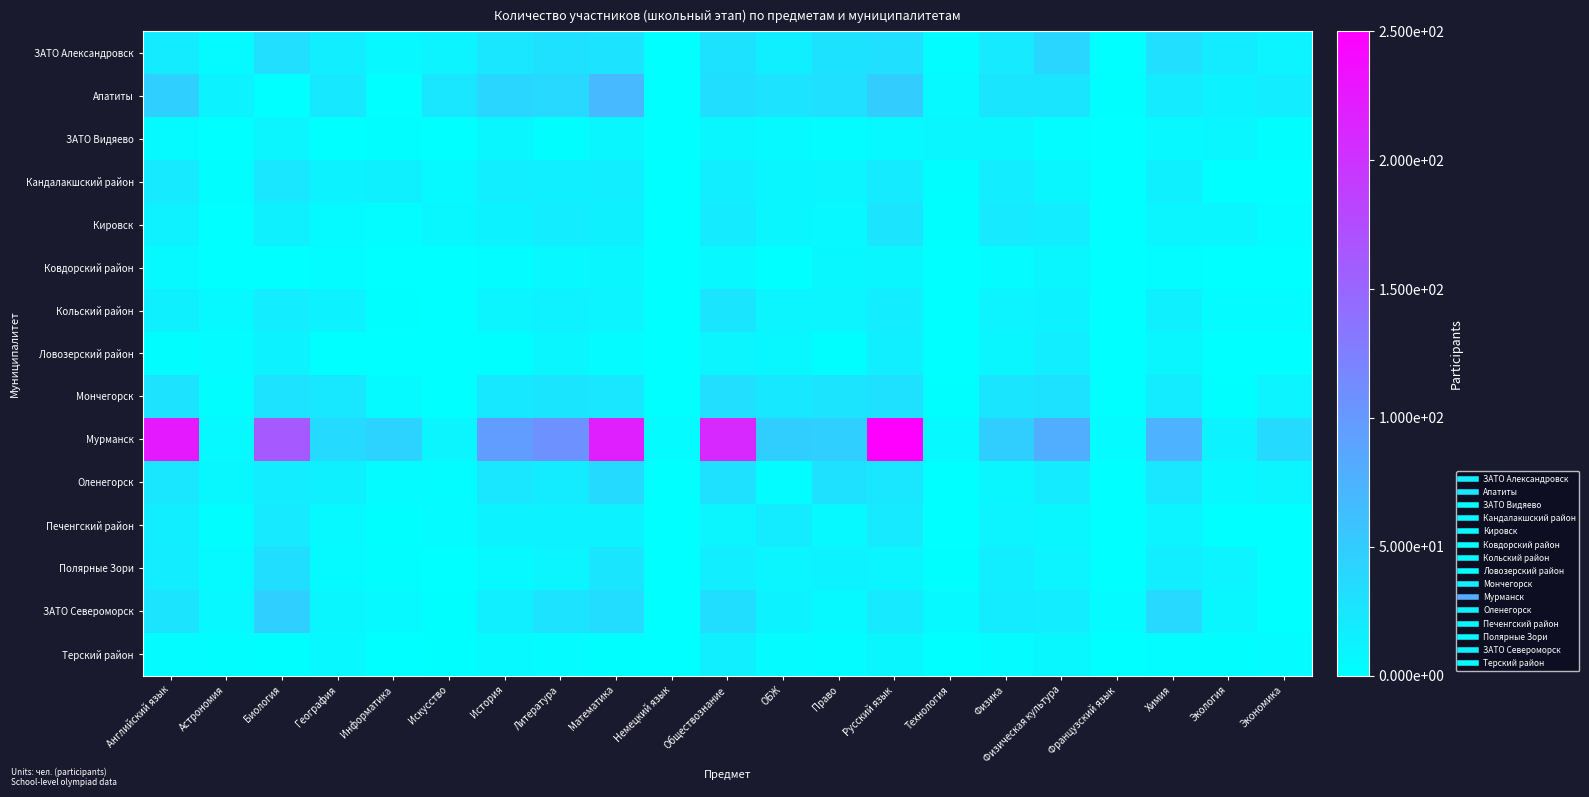

Between Химия and Литература, which is larger?

Химия